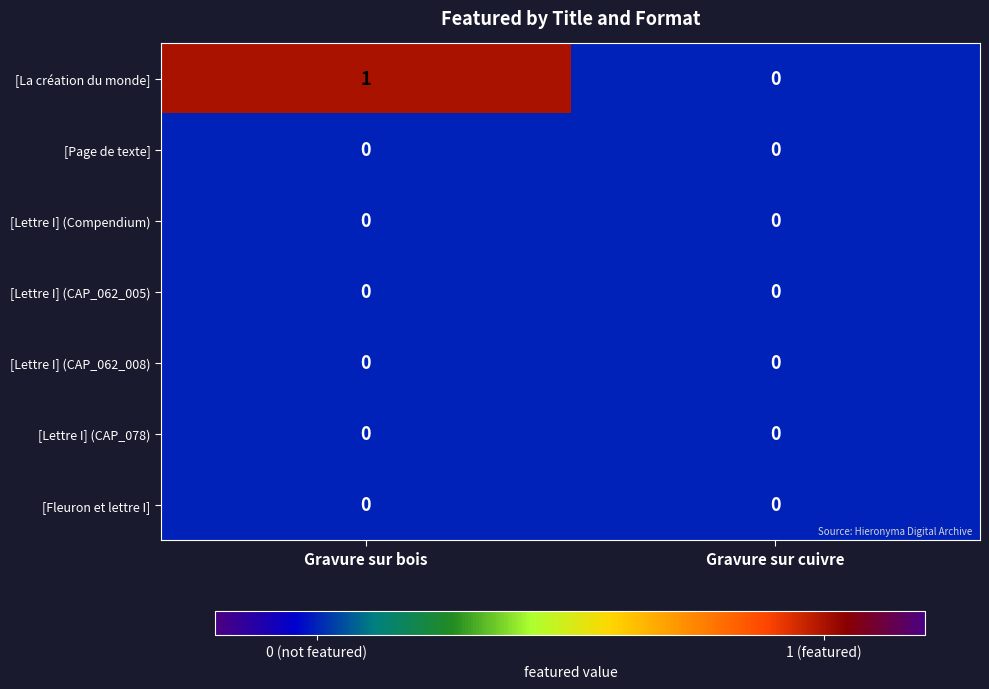

Reading left to right, list all the values displayed in this chart.

[La création du monde]: Gravure sur bois=1	Gravure sur cuivre=0
[Page de texte]: Gravure sur bois=0	Gravure sur cuivre=0
[Lettre I] (Compendium): Gravure sur bois=0	Gravure sur cuivre=0
[Lettre I] (CAP_062_005): Gravure sur bois=0	Gravure sur cuivre=0
[Lettre I] (CAP_062_008): Gravure sur bois=0	Gravure sur cuivre=0
[Lettre I] (CAP_078): Gravure sur bois=0	Gravure sur cuivre=0
[Fleuron et lettre I]: Gravure sur bois=0	Gravure sur cuivre=0